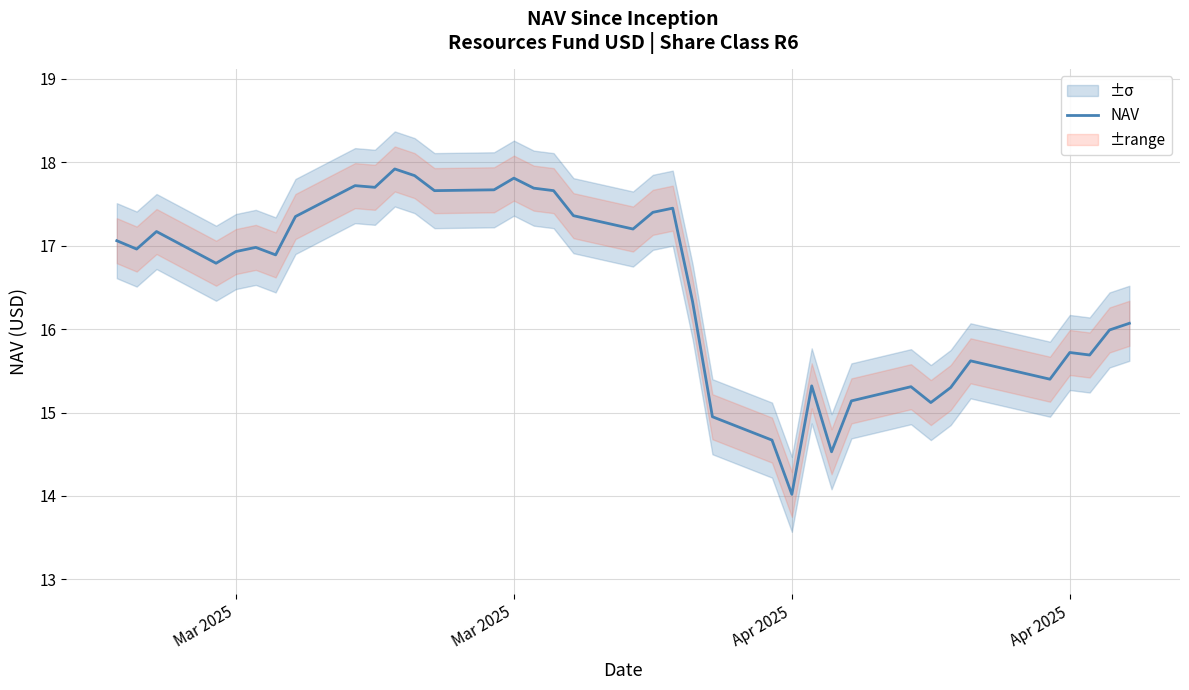

True or false: the data shows 3.8 at 32.

False